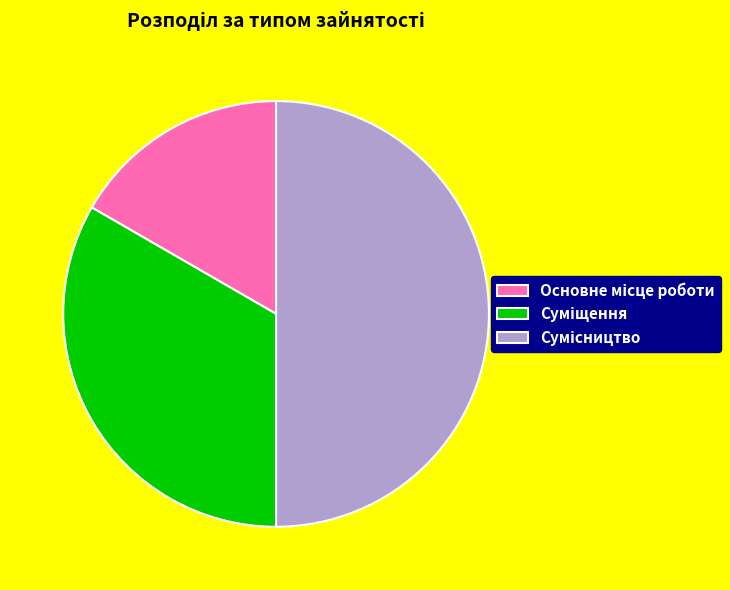

How many segments does this pie chart have?

3